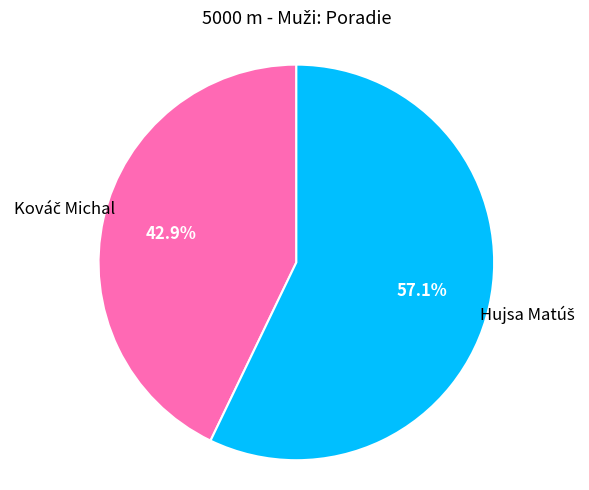

Is there a majority slice in this chart?

Yes